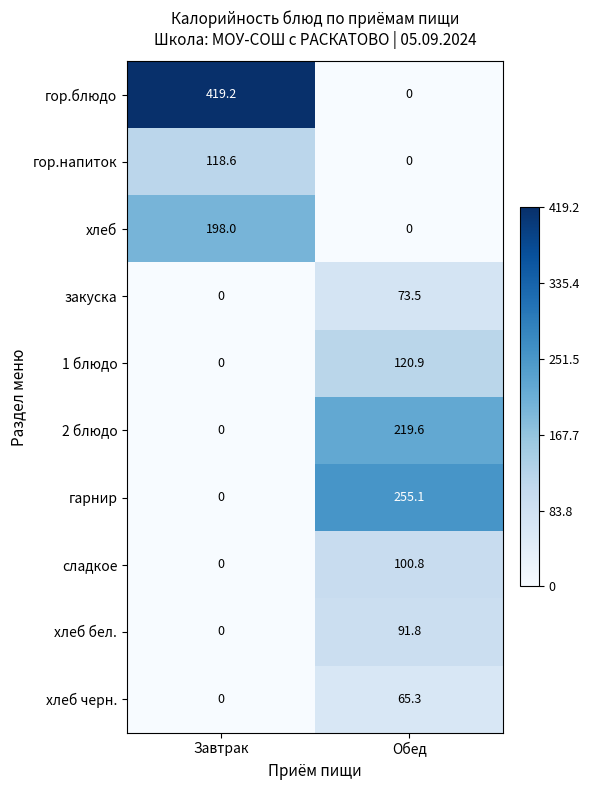

Reading left to right, transcribe all the data shown in this chart.

гор.блюдо: 419.2	0.0
гор.напиток: 118.6	0.0
хлеб: 198.0	0.0
закуска: 0.0	73.5
1 блюдо: 0.0	120.9
2 блюдо: 0.0	219.6
гарнир: 0.0	255.1
сладкое: 0.0	100.8
хлеб бел.: 0.0	91.8
хлеб черн.: 0.0	65.3